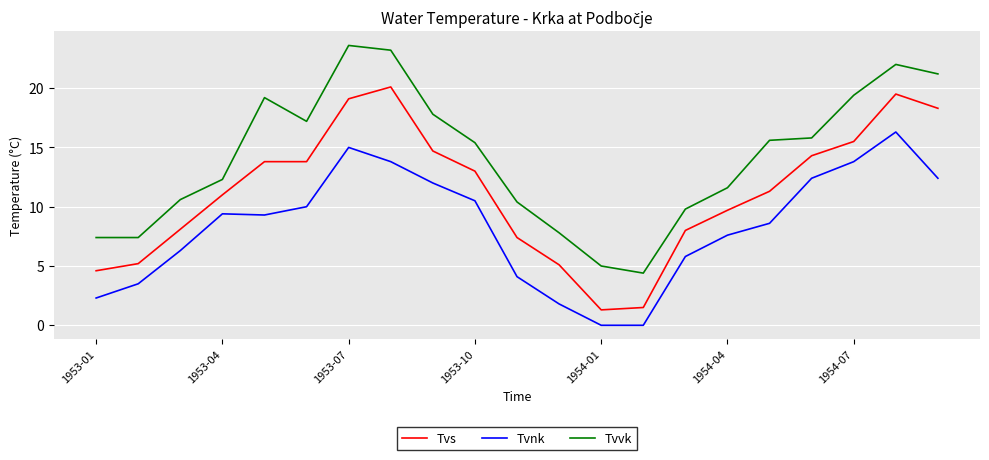

Rank the series by their maximum value, from lowest to highest.

Tvnk, Tvs, Tvvk